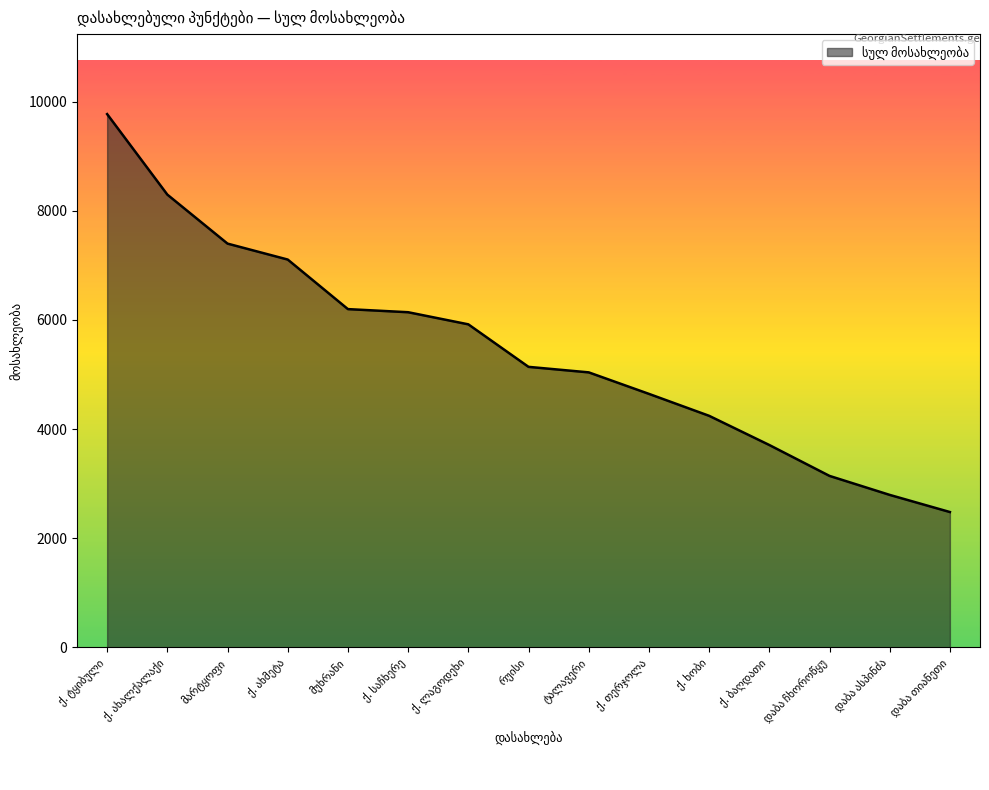

What is the maximum value shown in the chart?

9770